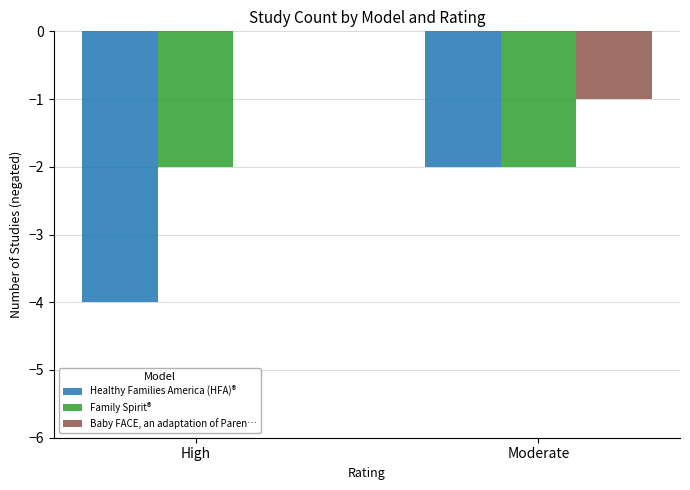

What value does the Healthy Families America (HFA)® series have at High?

-4